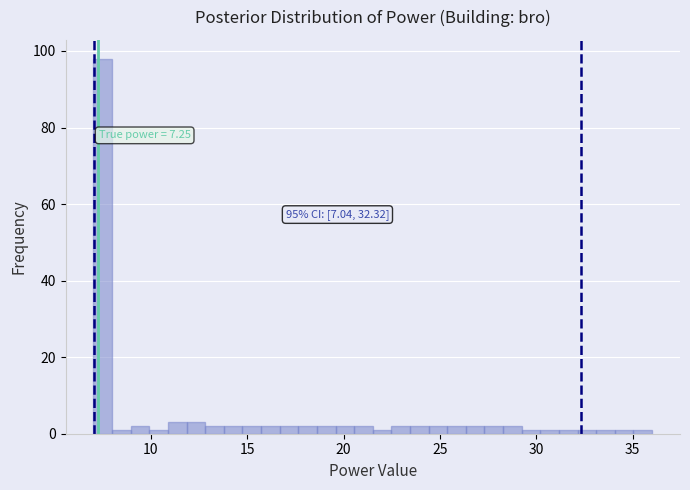

Around what value on the x-axis is the tallest bar? Give the approximate position of its centre, as read against the axis.

7.5